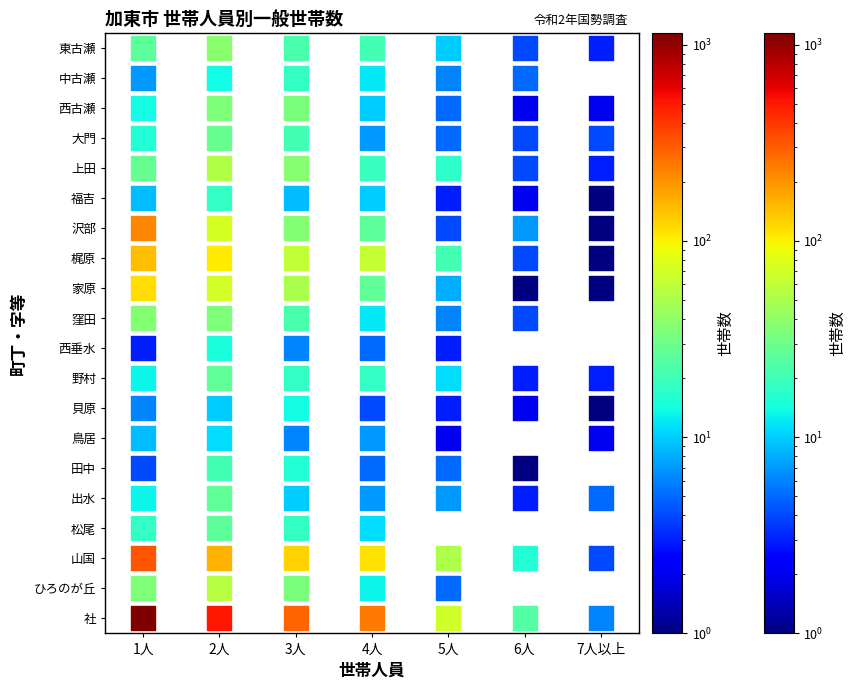

Reading left to right, transcribe all the data shown in this chart.

社: 1=1143	2=513	3=288	4=242	5=69	6=24	7+=6
ひろのが丘: 1=34	2=56	3=33	4=13	5=5	6=0	7+=0
山国: 1=320	2=160	3=126	4=112	5=52	6=16	7+=4
松尾: 1=18	2=26	3=18	4=11	5=0	6=0	7+=0
出水: 1=13	2=27	3=10	4=7	5=7	6=3	7+=5
田中: 1=4	2=21	3=16	4=5	5=5	6=1	7+=0
鳥居: 1=9	2=11	3=6	4=7	5=2	6=0	7+=2
貝原: 1=6	2=10	3=14	4=4	5=3	6=2	7+=1
野村: 1=13	2=27	3=18	4=18	5=11	6=3	7+=3
西垂水: 1=3	2=15	3=6	4=5	5=3	6=0	7+=0
窪田: 1=36	2=34	3=22	4=12	5=6	6=4	7+=0
家原: 1=114	2=70	3=51	4=27	5=8	6=1	7+=1
梶原: 1=146	2=106	3=61	4=62	5=21	6=4	7+=1
沢部: 1=221	2=72	3=36	4=26	5=4	6=7	7+=1
福吉: 1=9	2=18	3=9	4=10	5=3	6=2	7+=1
上田: 1=28	2=53	3=37	4=19	5=17	6=4	7+=3
大門: 1=16	2=28	3=21	4=7	5=5	6=4	7+=4
西古瀬: 1=14	2=34	3=33	4=10	5=5	6=2	7+=2
中古瀬: 1=7	2=14	3=18	4=12	5=6	6=5	7+=0
東古瀬: 1=26	2=38	3=22	4=21	5=10	6=4	7+=3